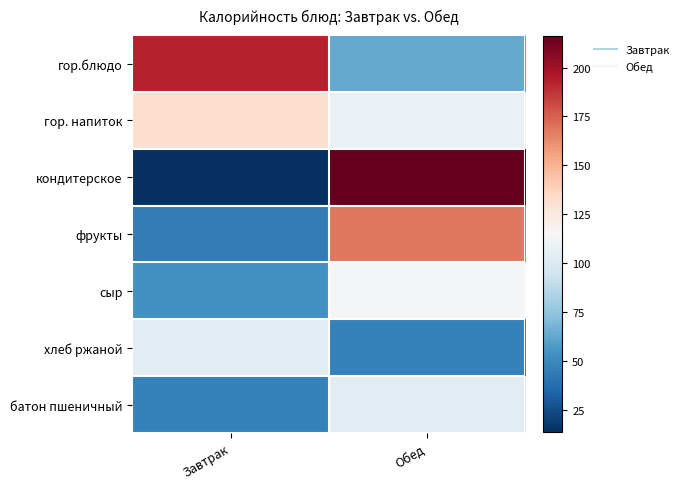

Reading left to right, what are all the values shown in this chart?

гор.блюдо: Завтрак=193	Обед=63
гор. напиток: Завтрак=132	Обед=108
кондитерское: Завтрак=14	Обед=216
фрукты: Завтрак=44	Обед=168
сыр: Завтрак=54	Обед=114
хлеб ржаной: Завтрак=104	Обед=47
батон пшеничный: Завтрак=47	Обед=104